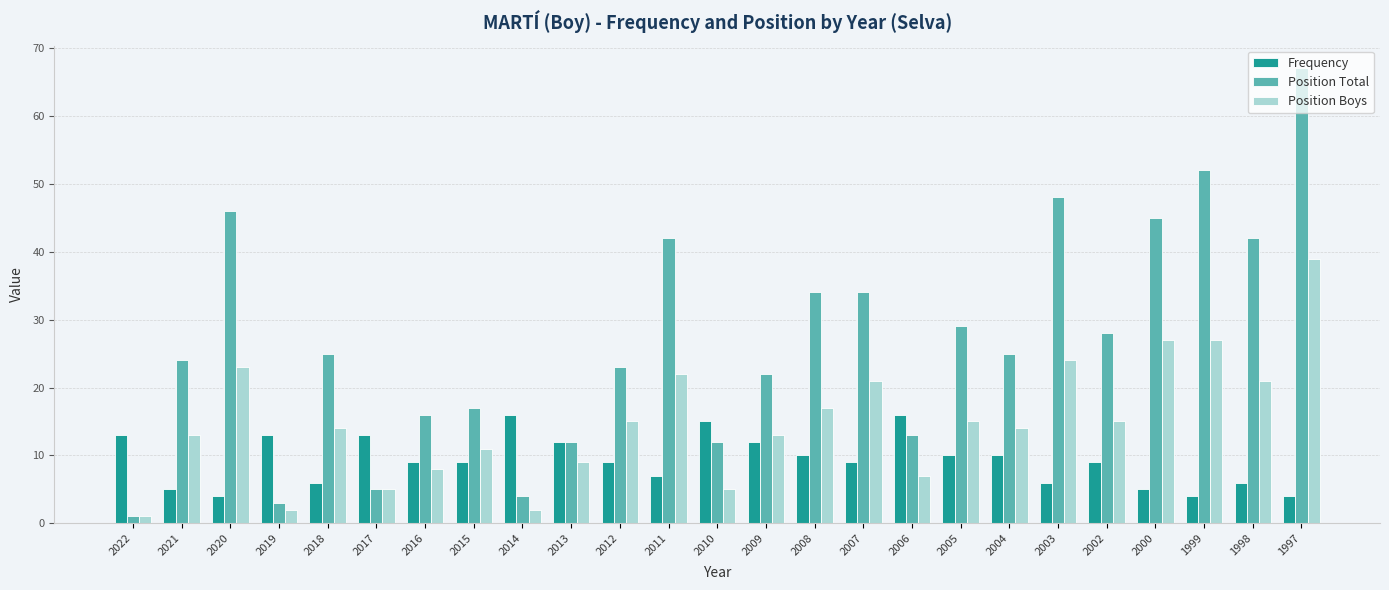

What are all the series names shown in the legend?

Frequency, Position Total, Position Boys